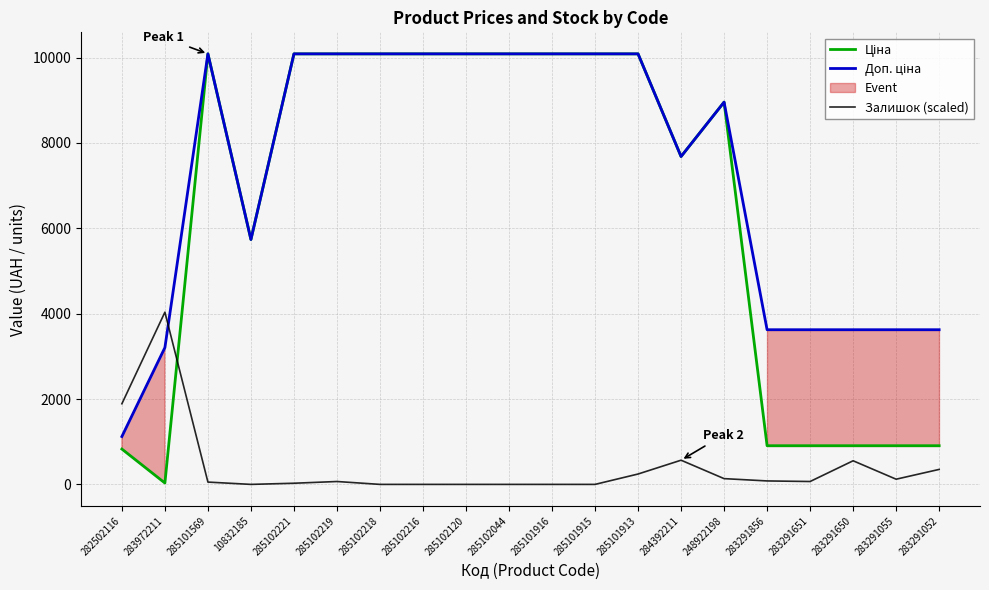

Rank the series by their maximum value, from lowest to highest.

Залишок (scaled), Ціна, Доп. ціна